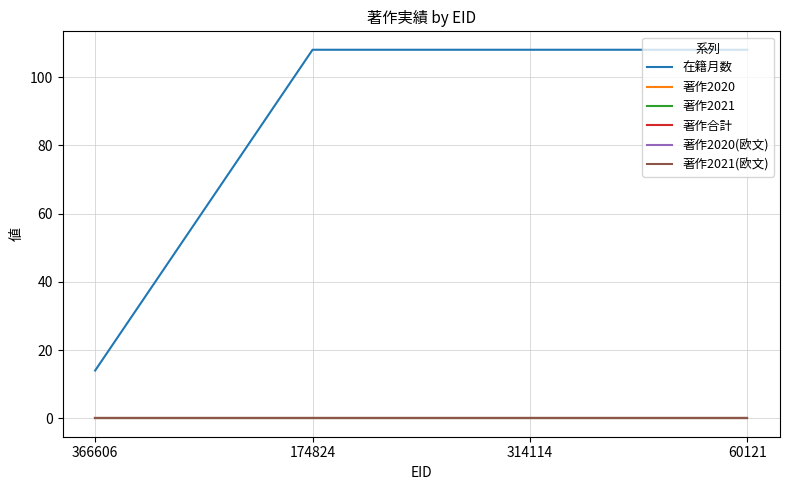

Between 174824 and 60121, which series saw the biggest shift?

在籍月数